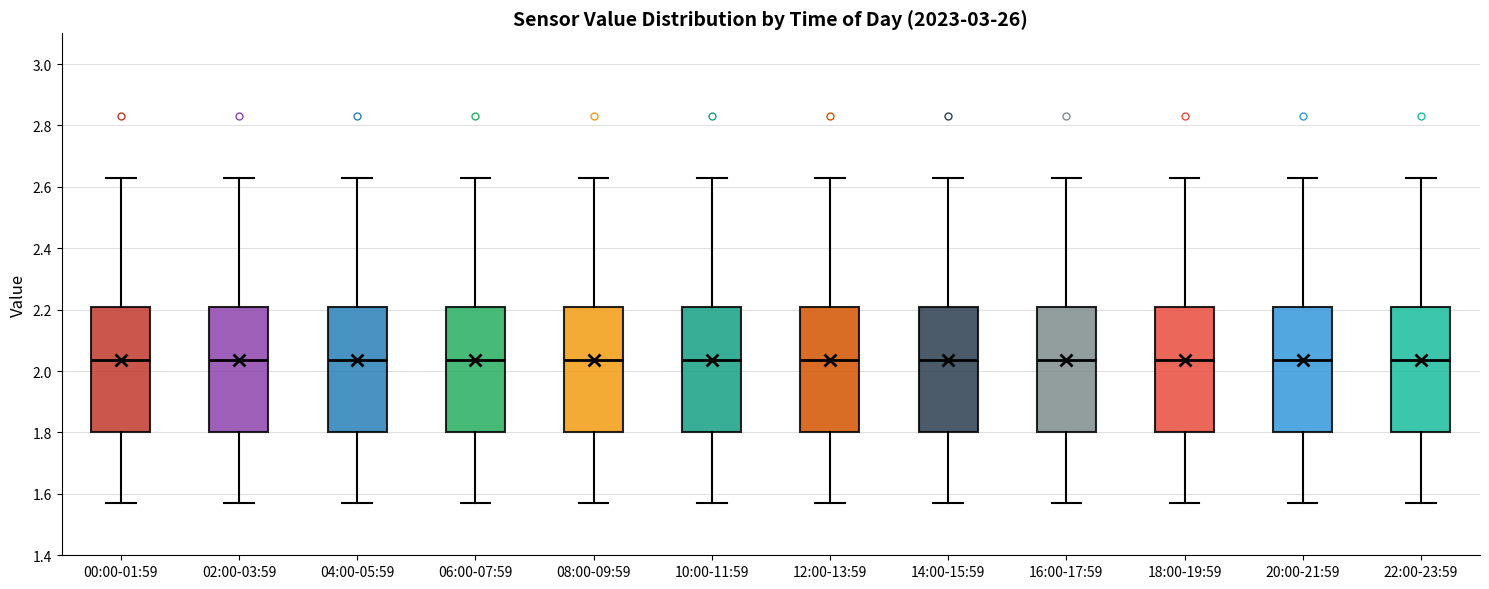

Where does the lower whisker of the box for 08:00-09:59 end on the y-axis? The values are not printed on the chart, so give them approximately, as read against the axis.

1.58